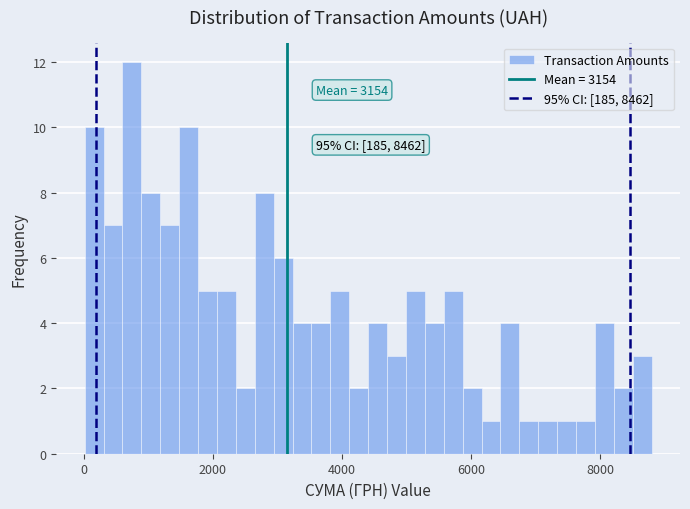

Around what value on the x-axis is the tallest bar? Give the approximate position of its centre, as read against the axis.

800